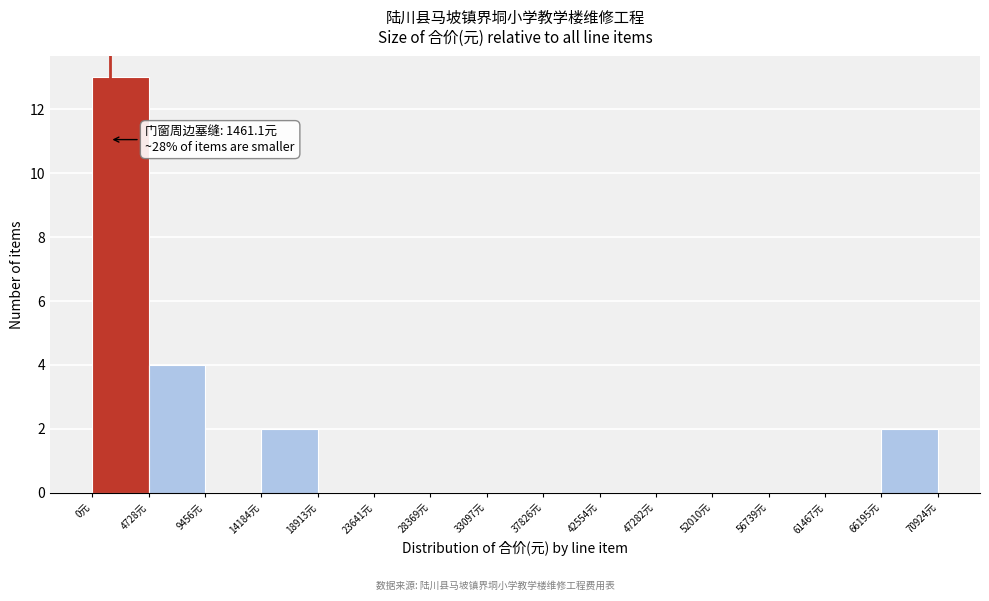

Over which range of the x-axis is the bar tallest?

0 to 4500